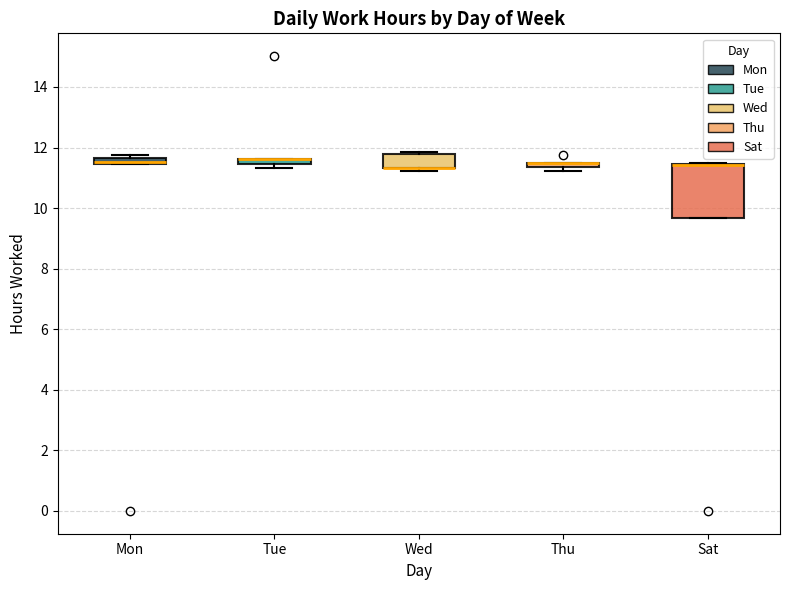

Comparing the boxes themselves (not the whiskers), which one is the tallest?

Sat